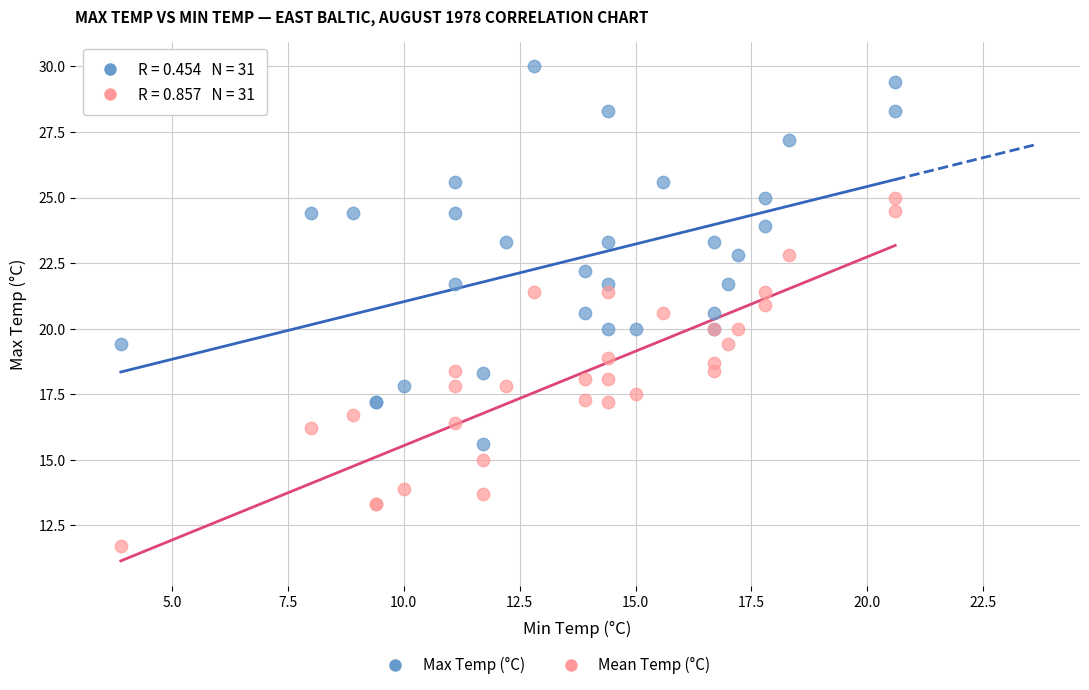

Which series reaches the maximum Y coordinate?

Max Temp (°C)